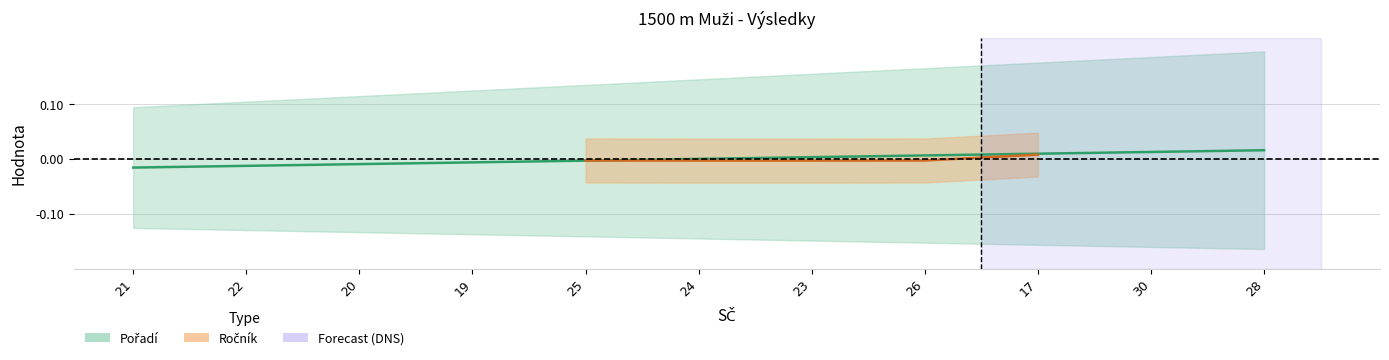

How many values are below 0?

5